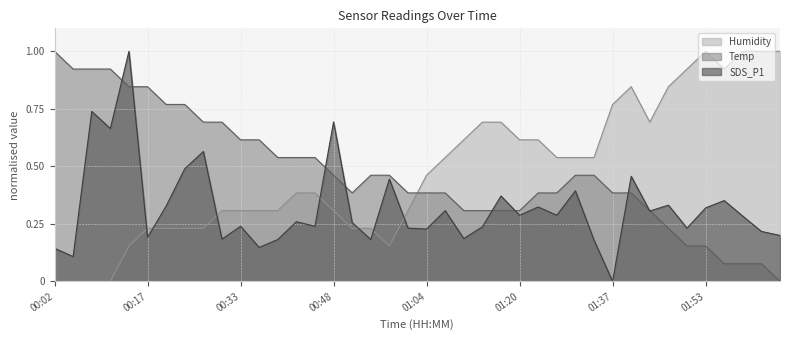

What are all the series names shown in the legend?

Humidity, Temp, SDS_P1